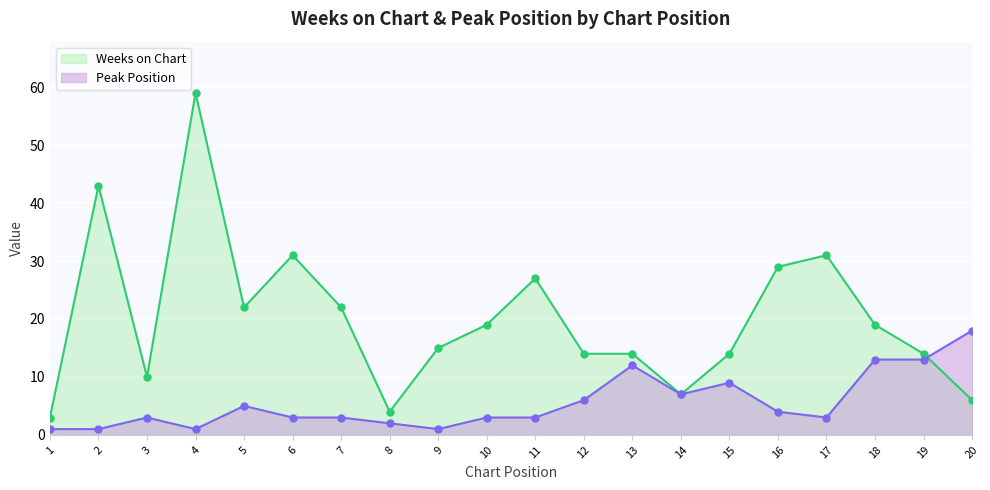

At which category is the sum across all series the highest?

4